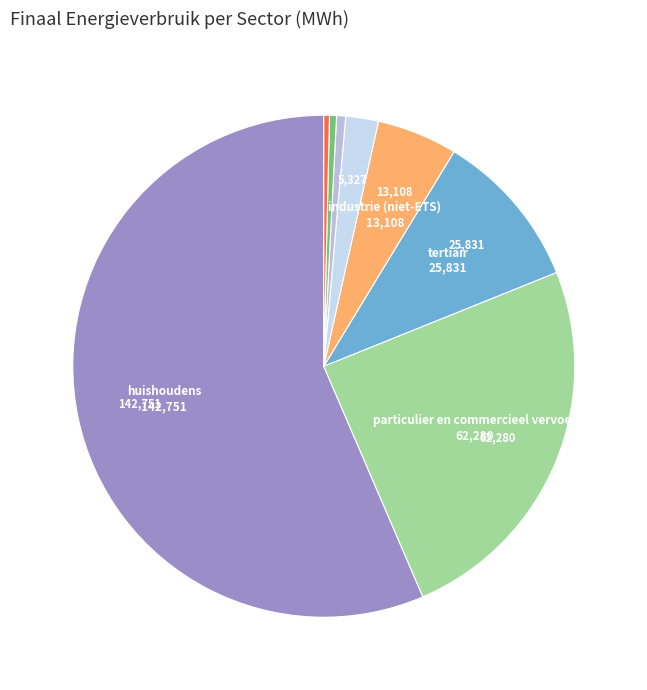

Does any single category account for the majority?

Yes